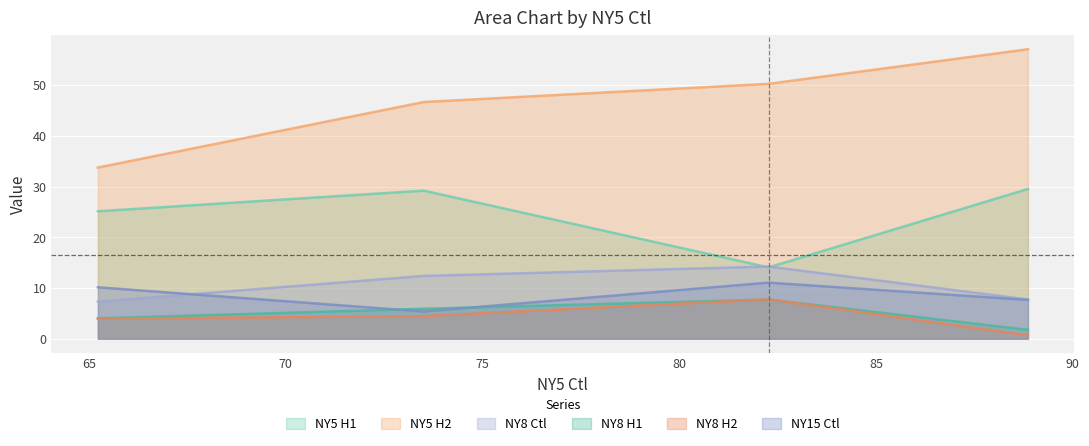

Which series has the widest spread of values?

NY5 H2